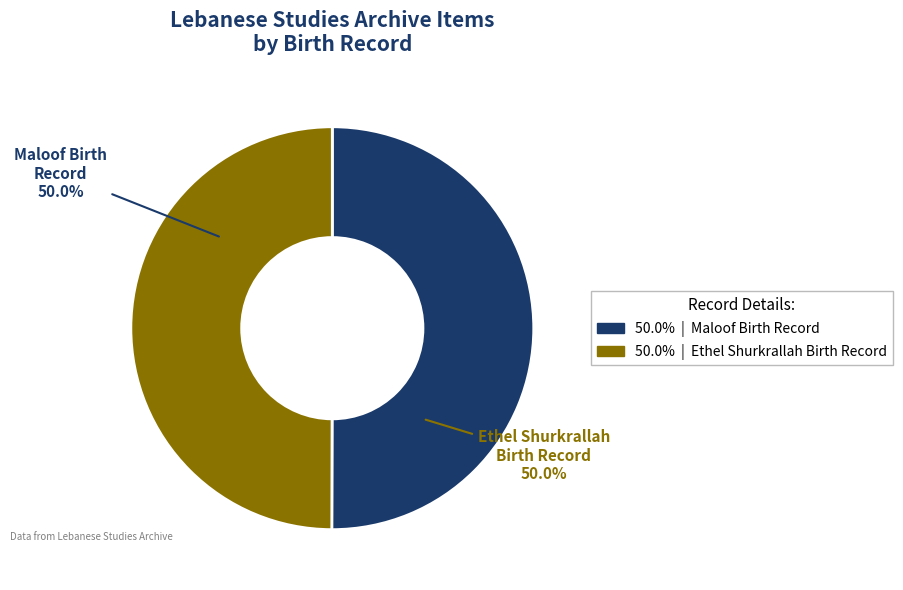

What percentage do Maloof Birth Record and Ethel Shurkrallah Birth Record together represent?

100.0%